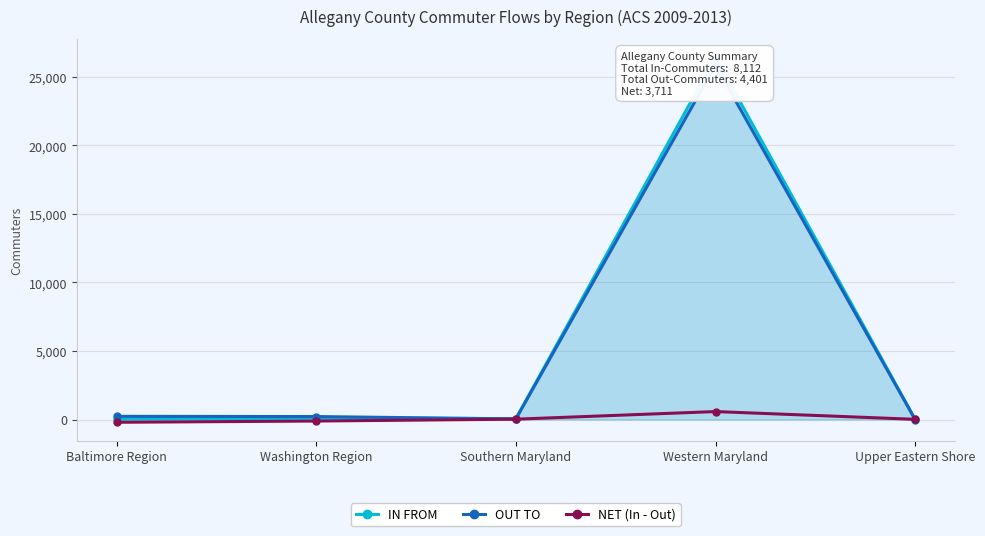

Count the number of categories in the chart.

5